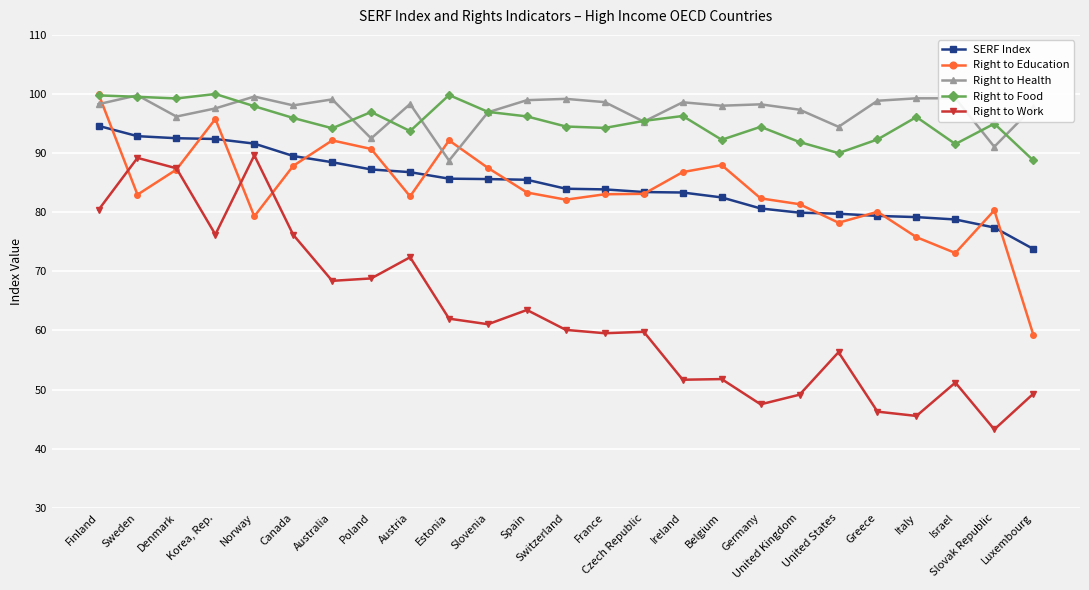

What is the greatest value displayed?

100.0